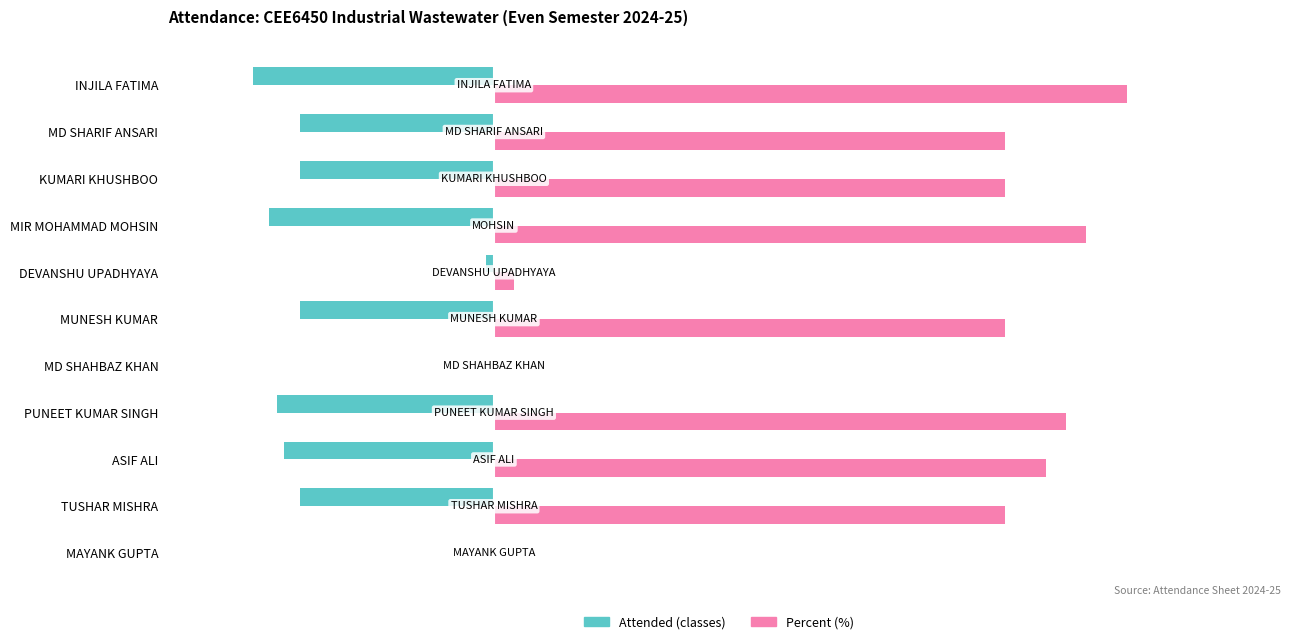

Which label corresponds to the largest value in the chart?

INJILA FATIMA